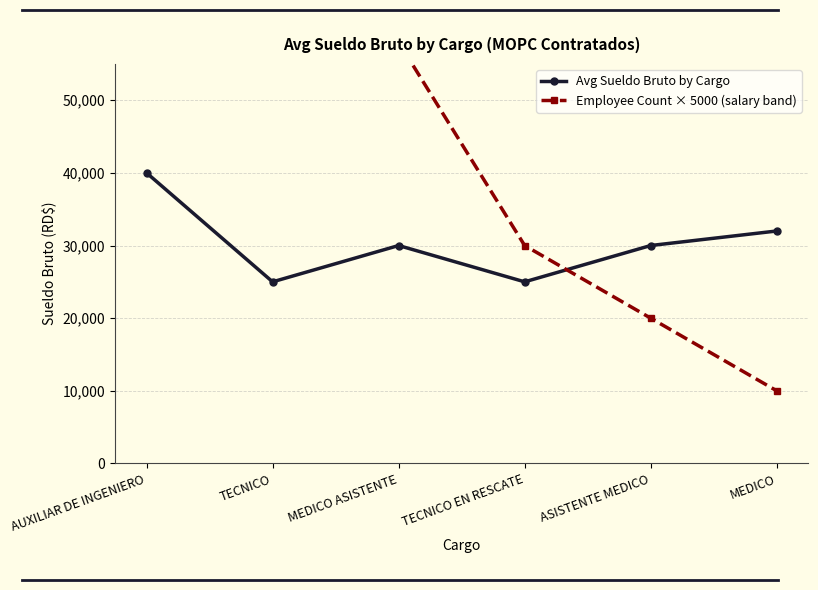

At which category does the chart reach its minimum across all series?

MEDICO